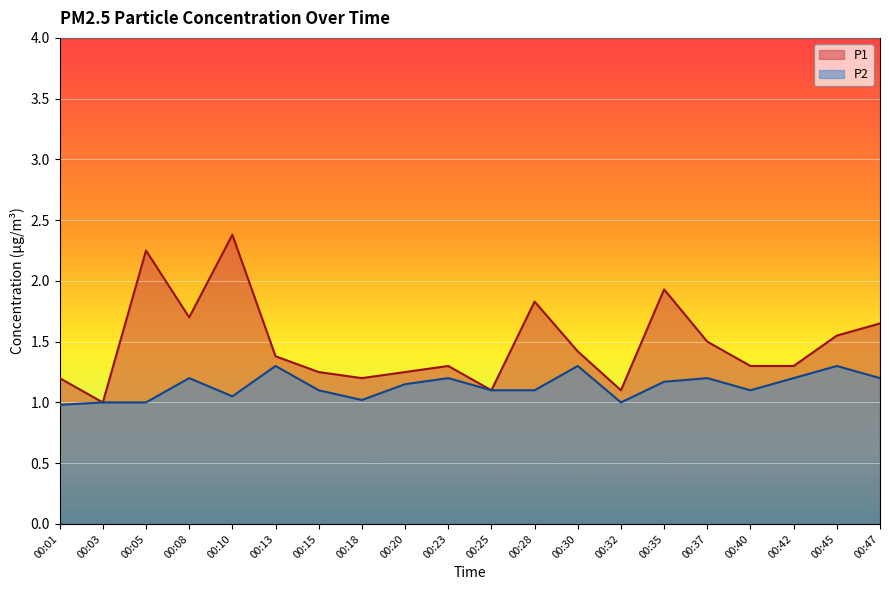

Is it true that P1 equals 1.5 at 00:37?

True